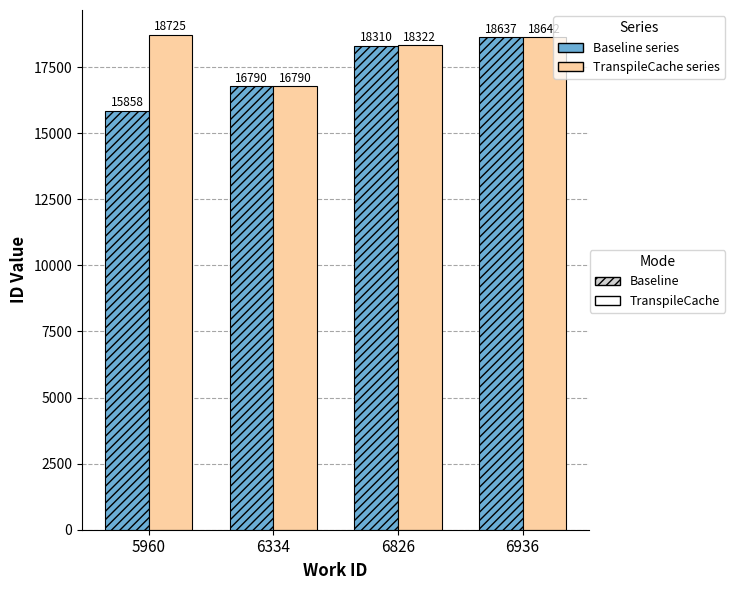

Reading left to right, transcribe all the data shown in this chart.

Baseline: 5960=15858	6334=16790	6826=18310	6936=18637
TranspileCache: 5960=18725	6334=16790	6826=18322	6936=18642